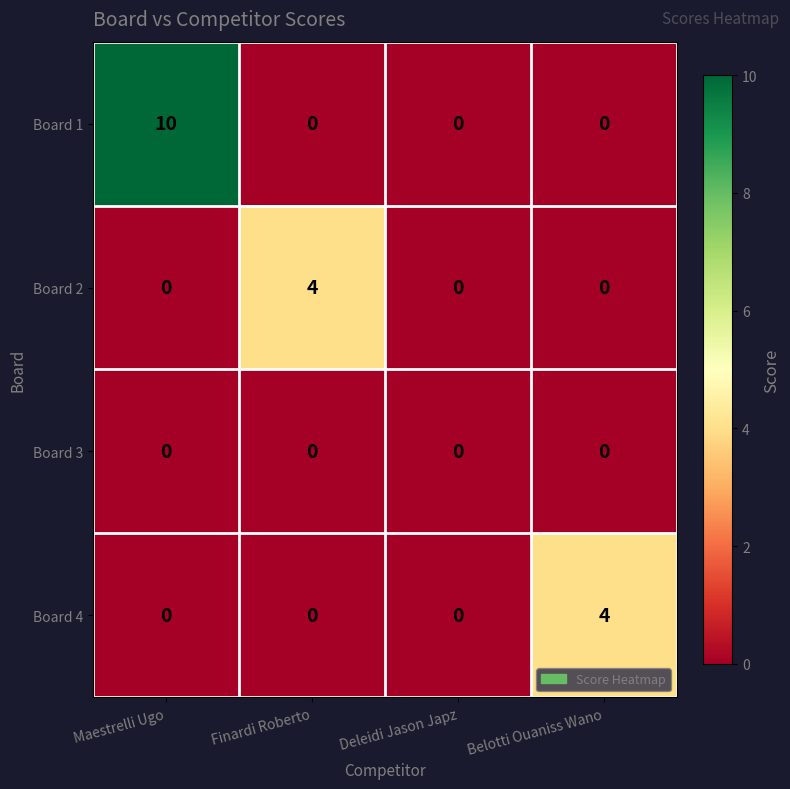

The value of Board 2 at Maestrelli Ugo is 0. True or false?

True